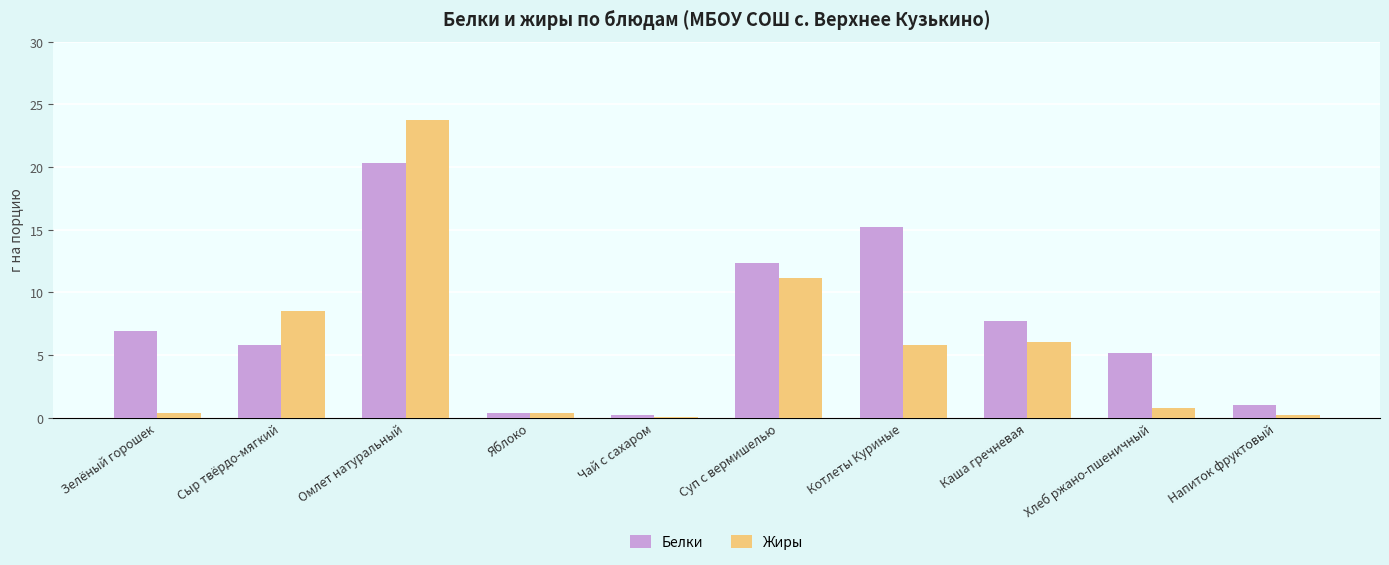

What are all the series names shown in the legend?

Белки, Жиры